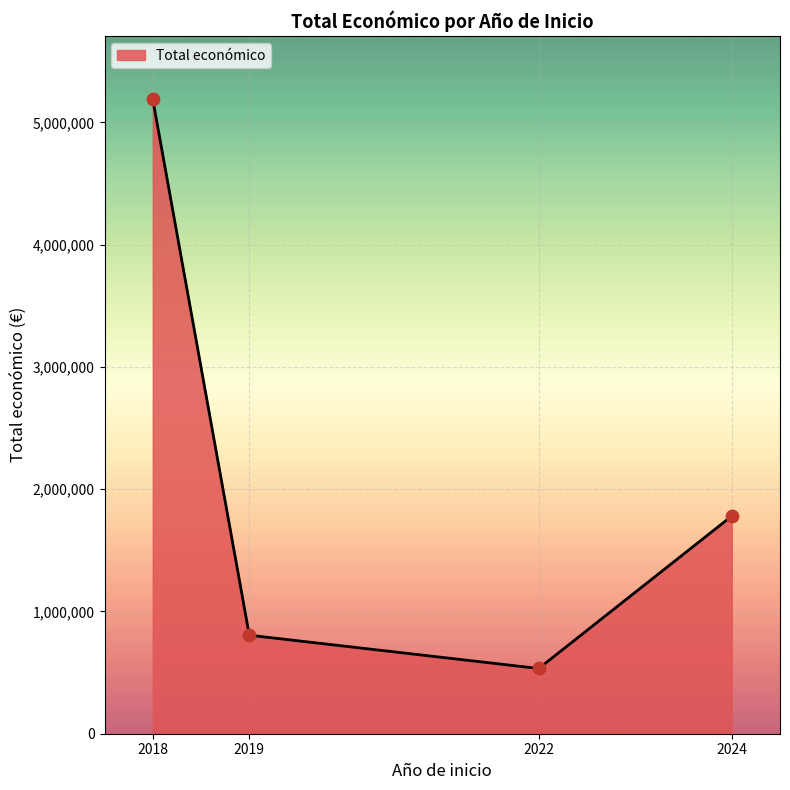

Which has a higher value, 2018 or 2019?

2018